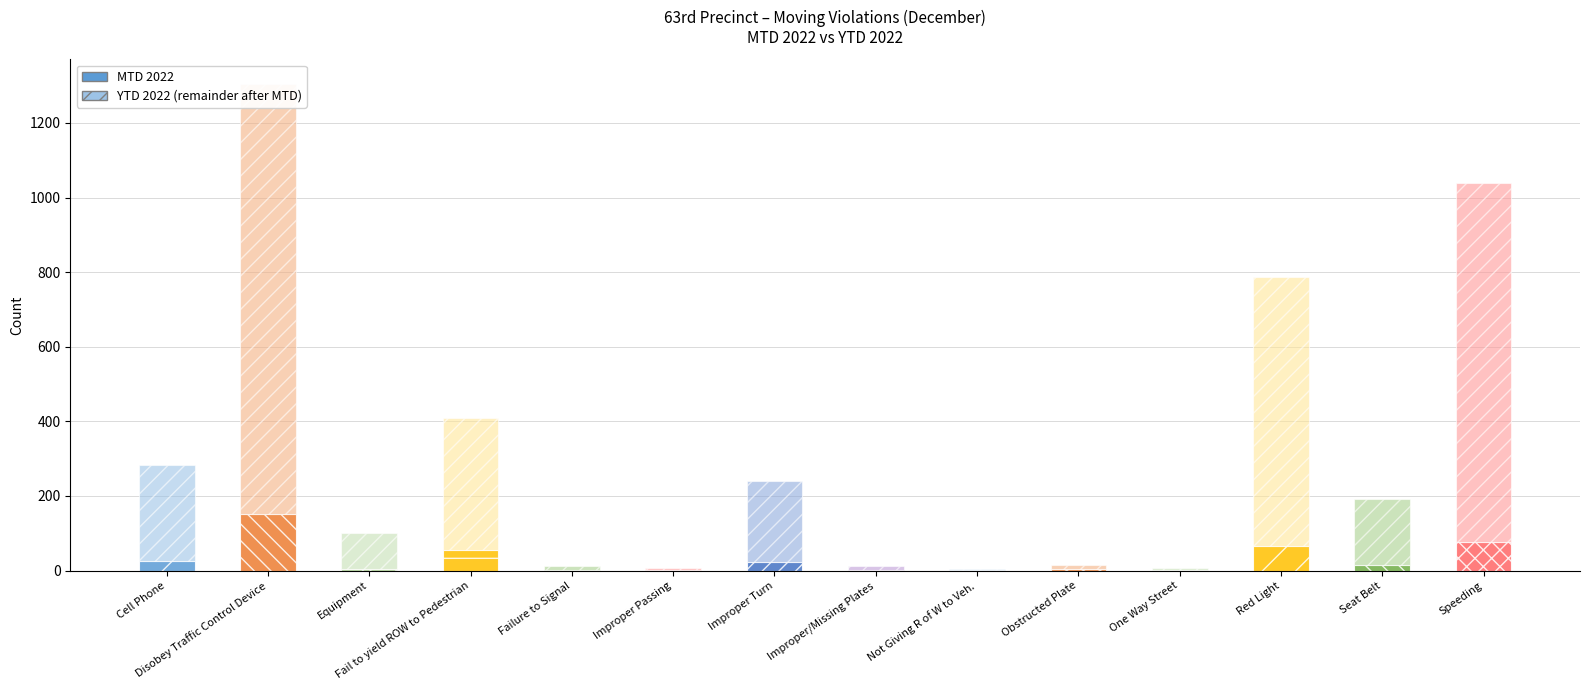

Reading left to right, what are all the values shown in this chart?

MTD 2022: Cell Phone=26	Disobey Traffic Control Device=152	Equipment=4	Fail to yield ROW to Pedestrian=54	Failure to Signal=2	Improper Passing=2	Improper Turn=24	Improper/Missing Plates=2	Not Giving R of W to Veh.=1	Obstructed Plate=5	One Way Street=1	Red Light=66	Seat Belt=14	Speeding=77
YTD 2022 (remainder): Cell Phone=256	Disobey Traffic Control Device=1153	Equipment=97	Fail to yield ROW to Pedestrian=354	Failure to Signal=11	Improper Passing=4	Improper Turn=217	Improper/Missing Plates=11	Not Giving R of W to Veh.=4	Obstructed Plate=9	One Way Street=7	Red Light=722	Seat Belt=178	Speeding=962